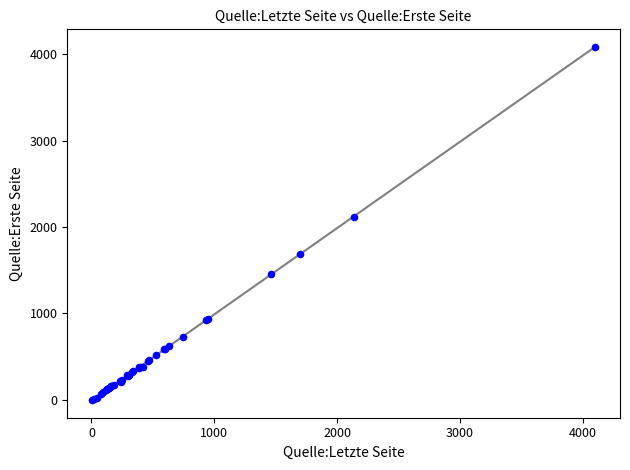

What Y value in the scatter plot is closest to 2044?

2112